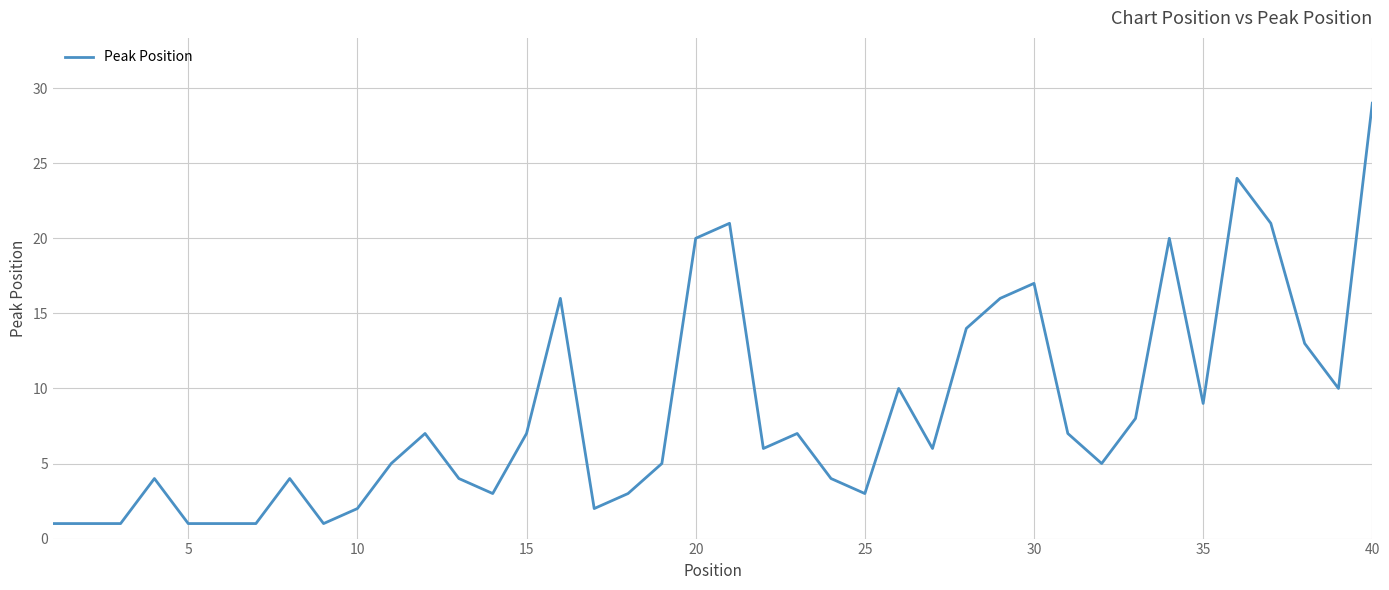

Reading left to right, extract all data points from this chart.

1	1	1	4	1	1	1	4	1	2	5	7	4	3	7	16	2	3	5	20	21	6	7	4	3	10	6	14	16	17	7	5	8	20	9	24	21	13	10	29